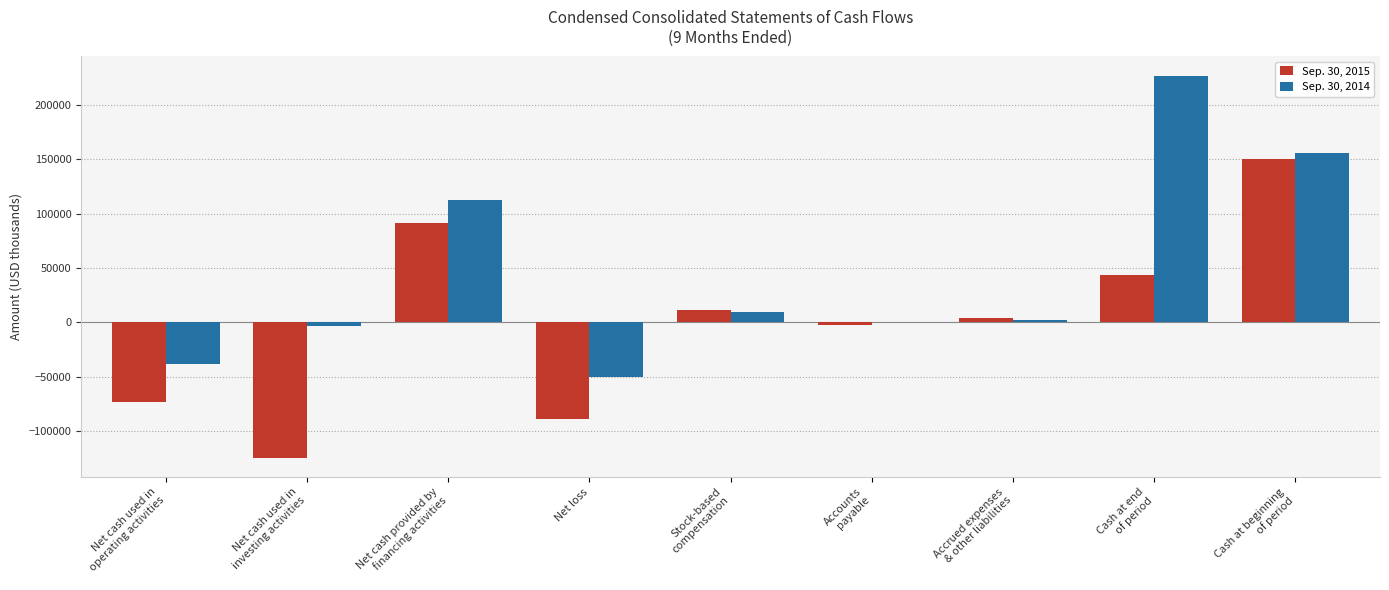

Is the value of Sep. 30, 2015 at Accrued expenses
& other liabilities greater than the value of Sep. 30, 2014 at Accounts
payable?

Yes